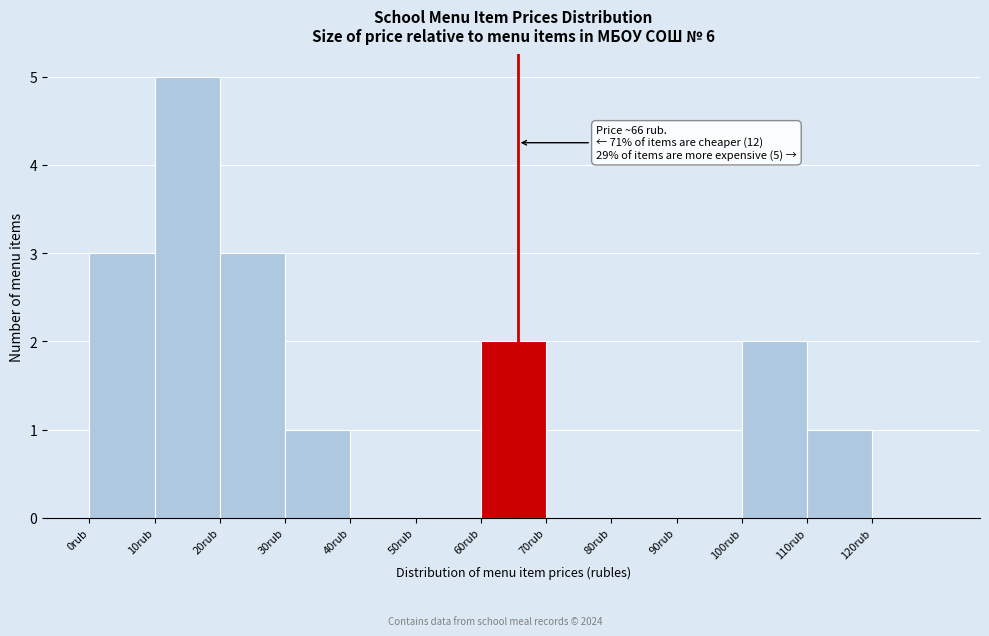

Which range on the x-axis has the tallest bar?

10 to 20